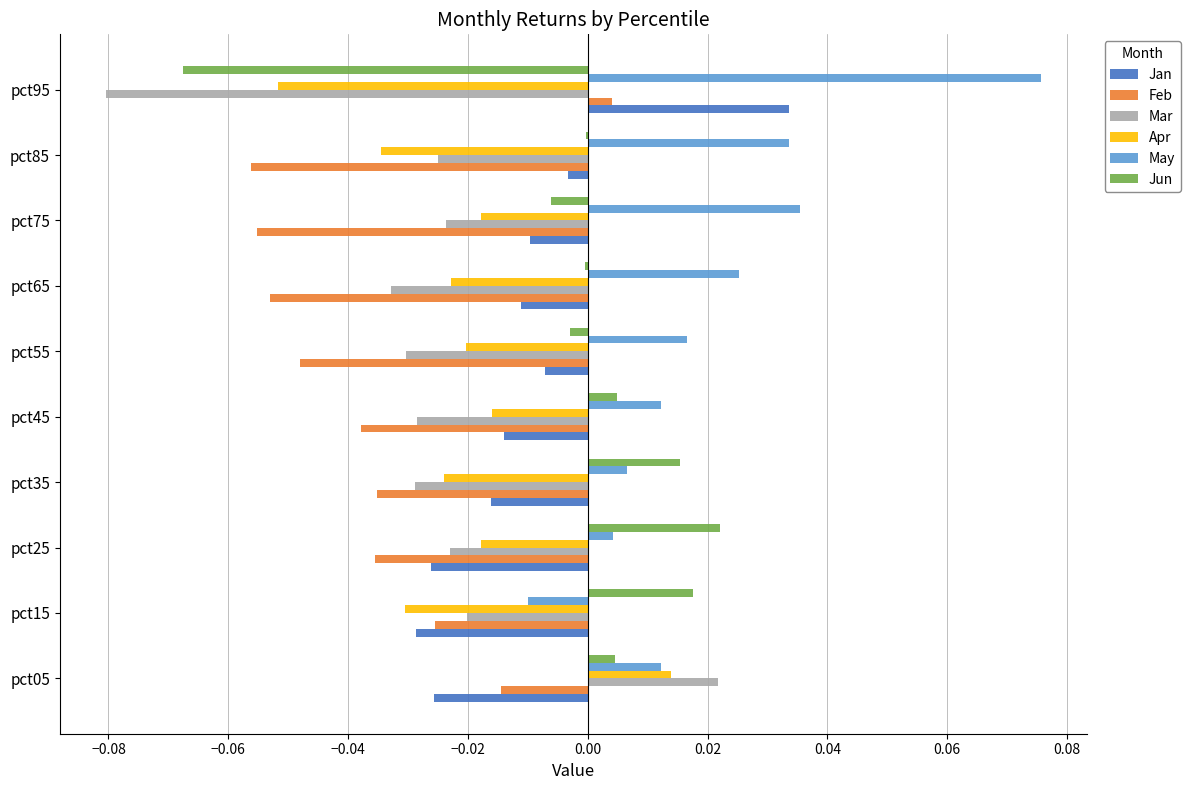

Which category has the highest value across all series?

pct95